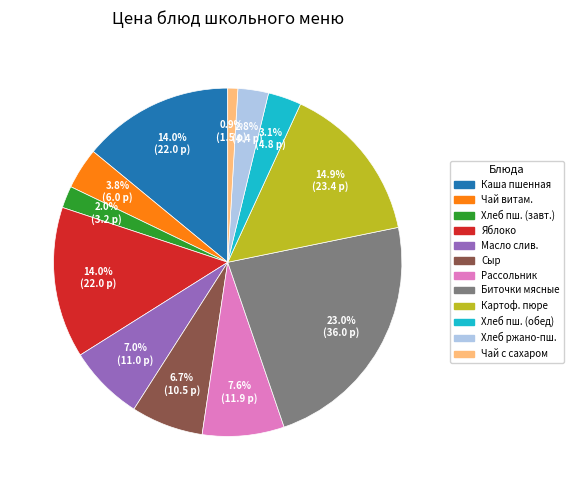

Is there any slice that represents more than half of the pie?

No